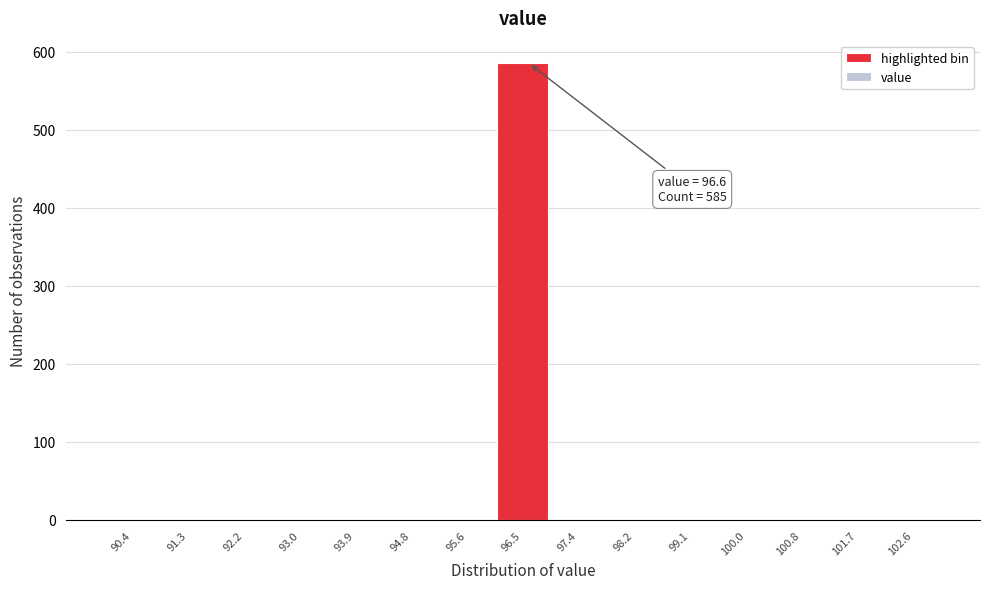

Over which range of the x-axis is the bar tallest?

96.1 to 96.9